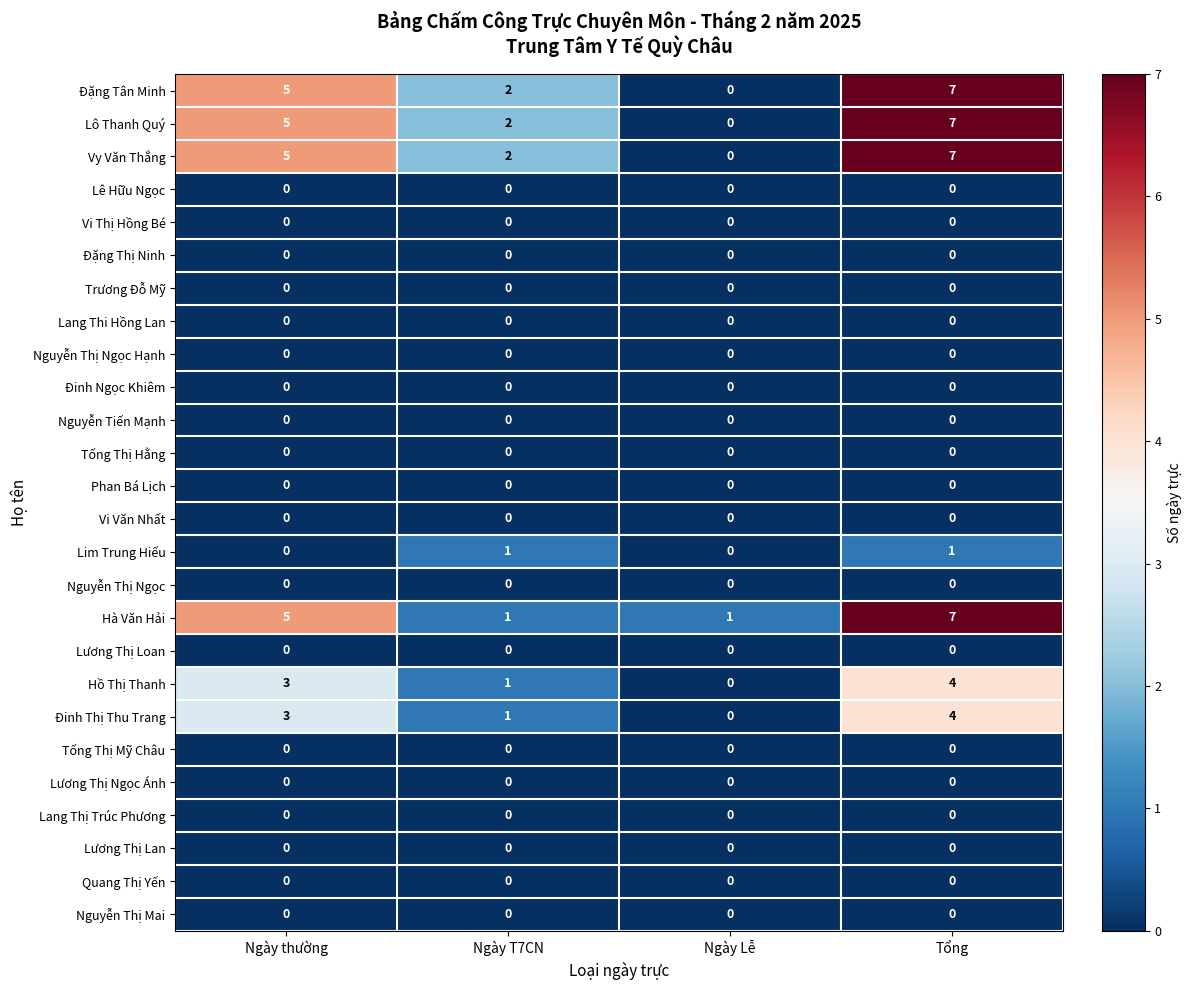

What is the spread (max minus min) of values at Ngày thường?

5